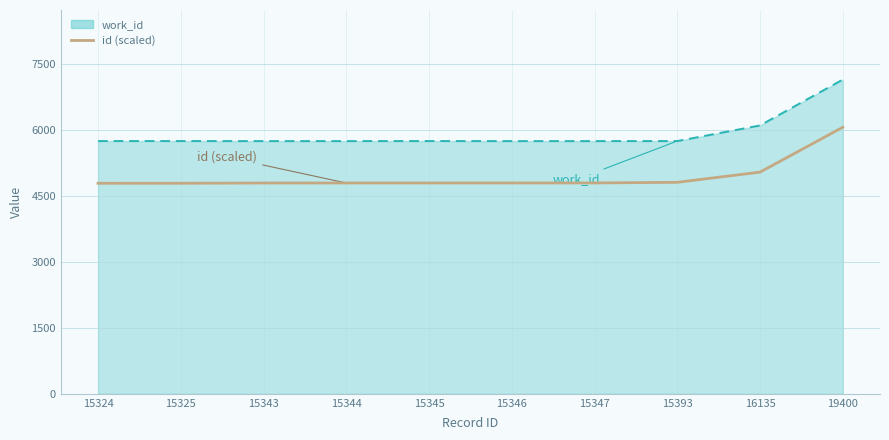

What is the difference between the highest and lowest values at 15343?

953.3